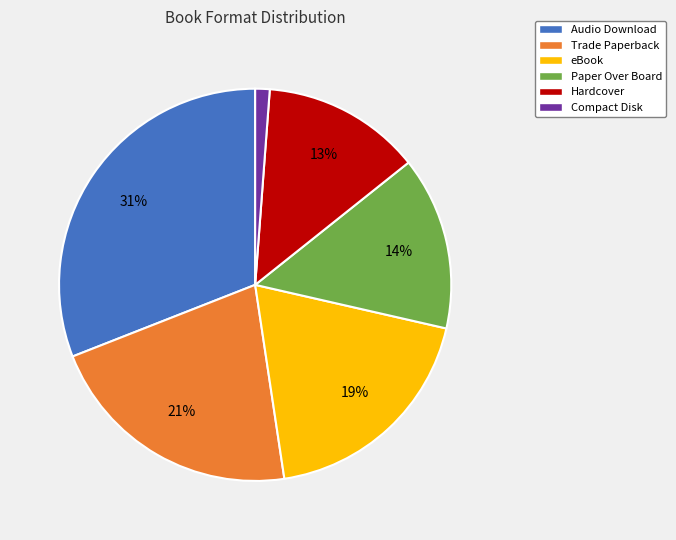

Rank the categories by value from lowest to highest.

Compact Disk, Hardcover, Paper Over Board, eBook, Trade Paperback, Audio Download